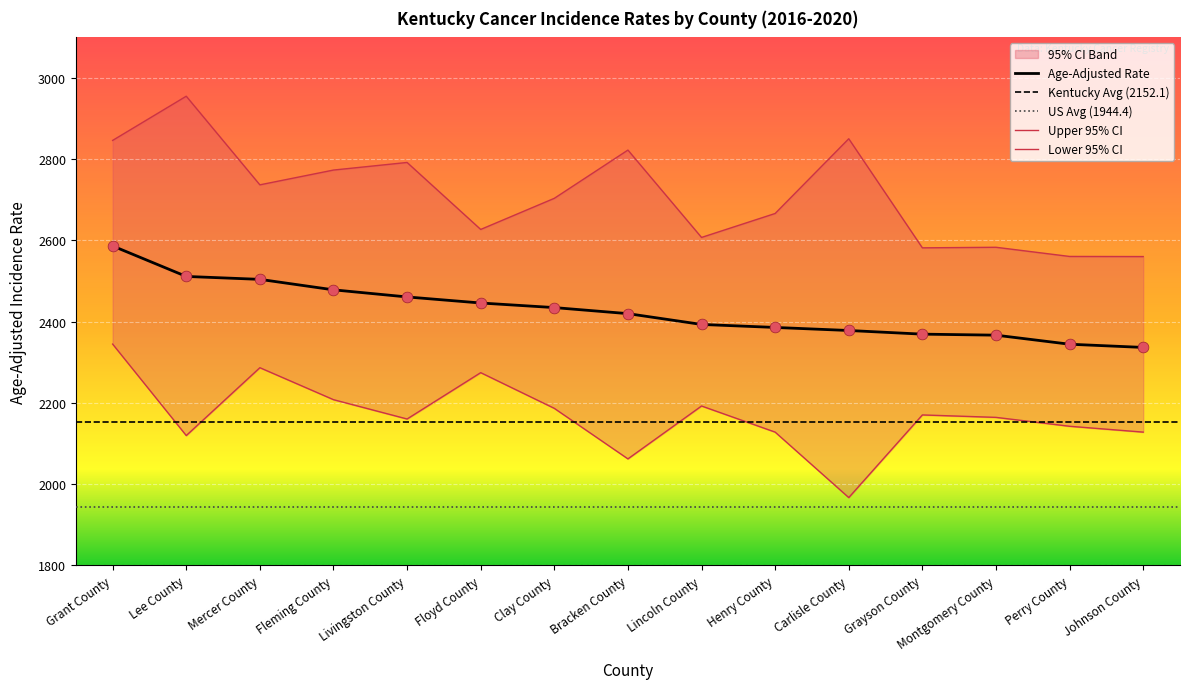

What is the total value across all series at Clay County?

7325.3